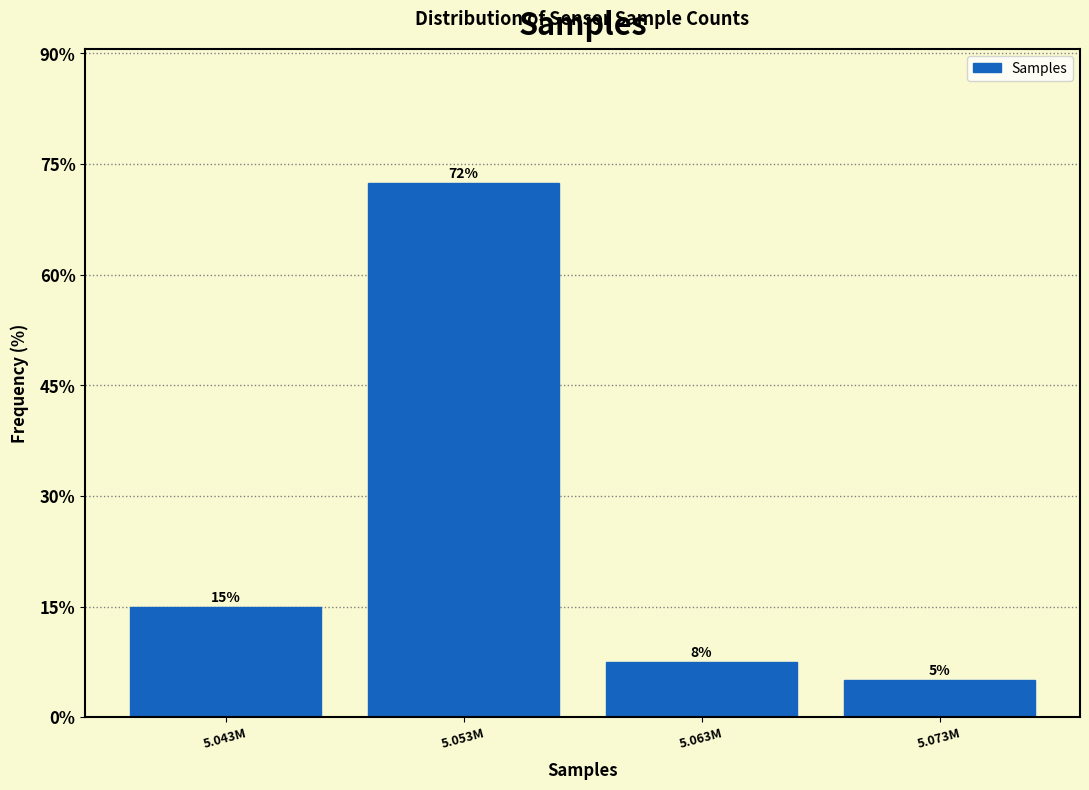

Between 5.043M and 5.053M, which is larger?

5.053M